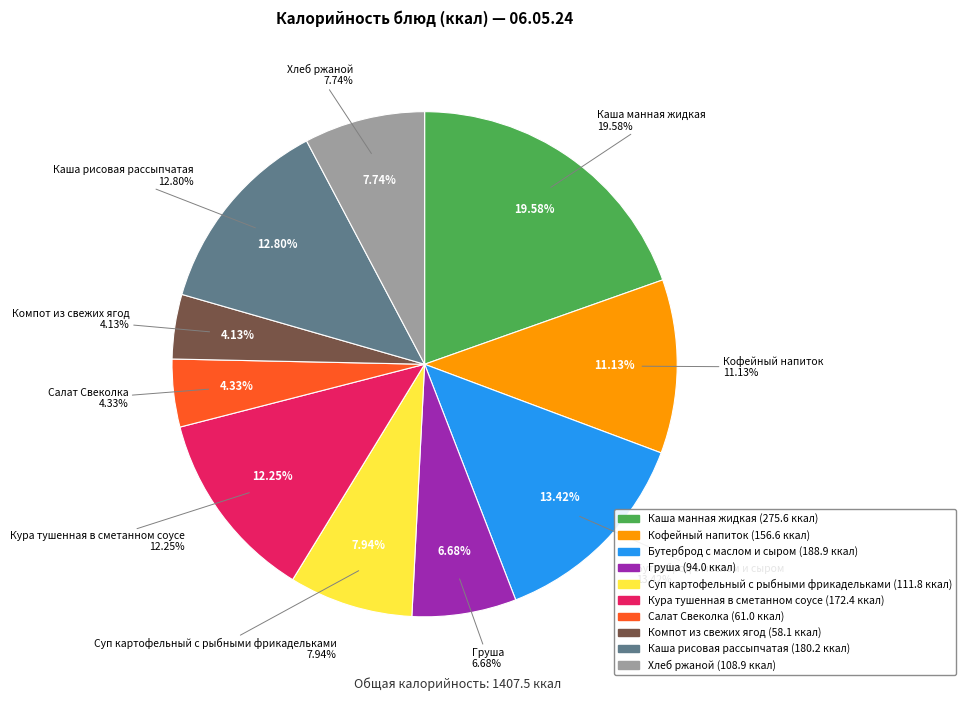

True or false: Салат Свеколка accounts for 4% of the total.

True